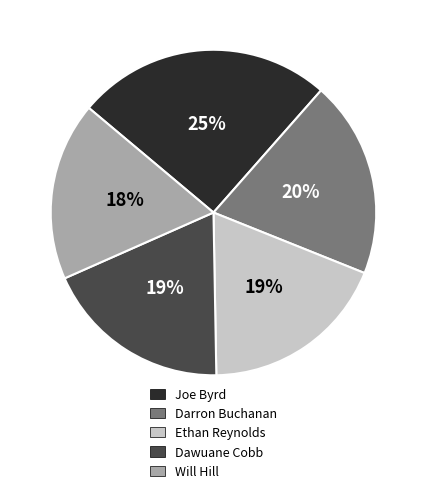

Which has a higher value, Darron Buchanan or Dawuane Cobb?

Darron Buchanan